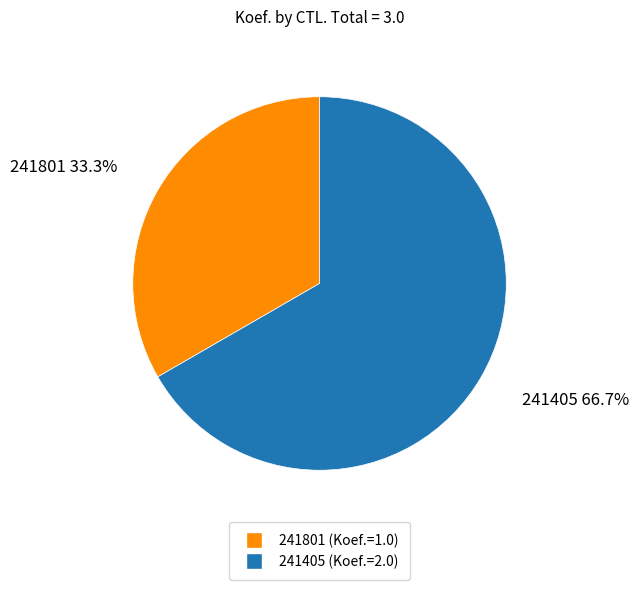

Rank the categories by value from highest to lowest.

241405, 241801